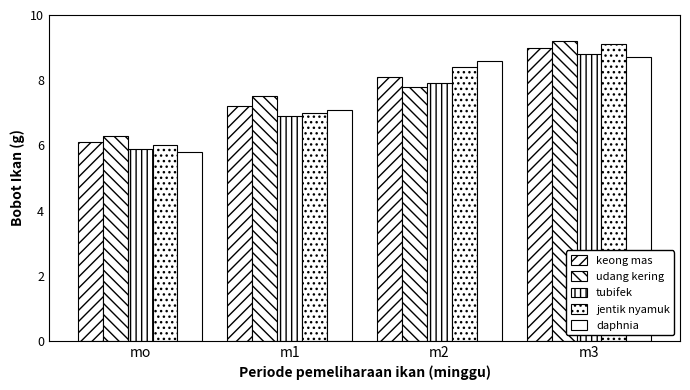

Rank the series at m1 from highest to lowest value.

udang kering, keong mas, daphnia, jentik nyamuk, tubifek